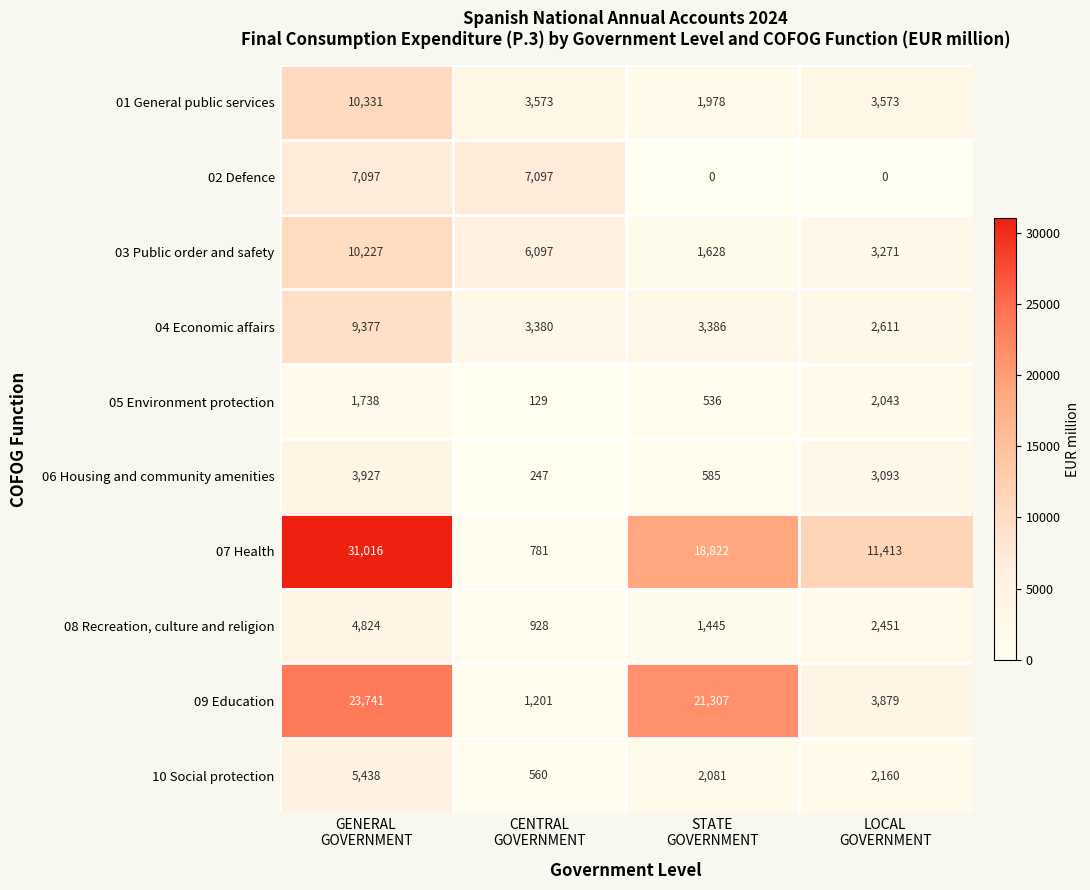

At how many categories does at least one series exceed 859?

4